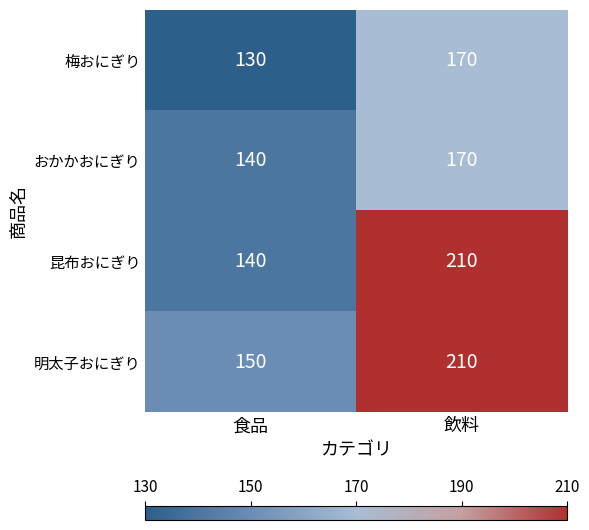

What is the smallest value displayed?

130